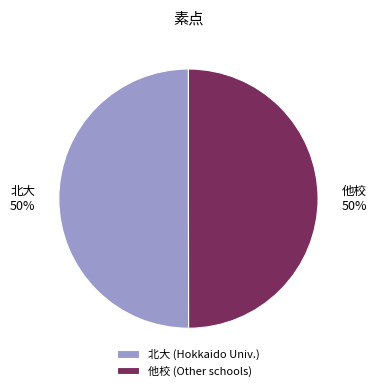

Combined, do 他校 50% and 北大 50% account for over 50%?

Yes